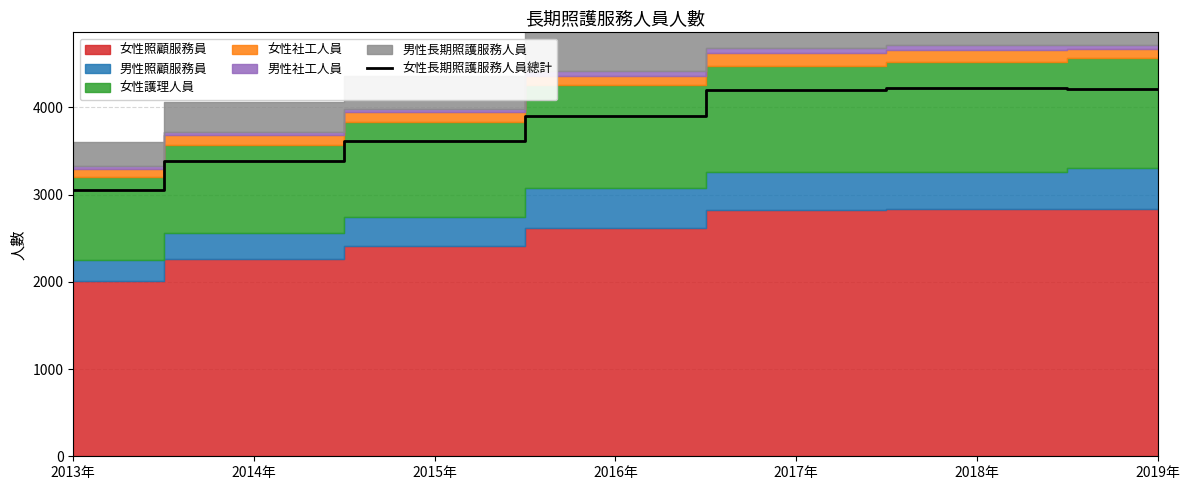

The value at 2014年 is 2240. True or false?

False